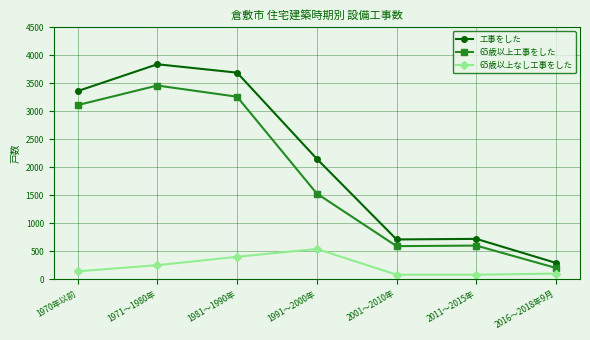

Does the chart have visible grid lines?

Yes